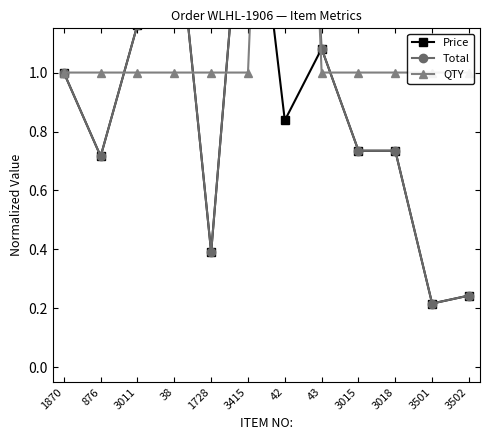

At how many categories does at least one series exceed 2?

1